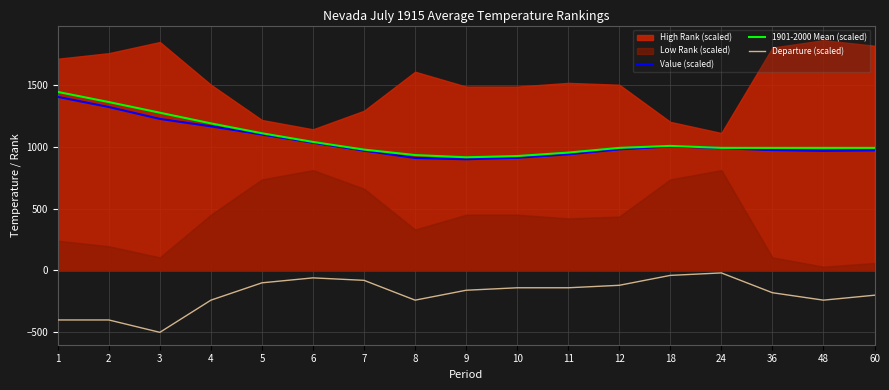

How many lines are shown in the chart?

3